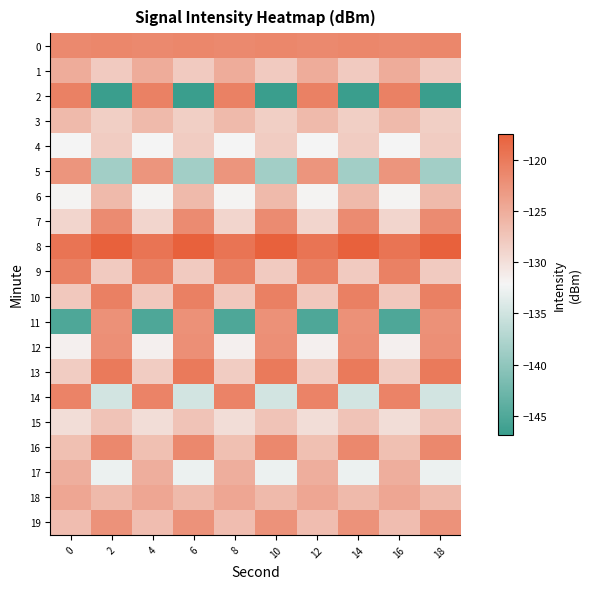

Reading left to right, transcribe all the data shown in this chart.

0: 0=-121.5	2=-121.2	4=-121.5	6=-121.2	8=-121.5	10=-121.2	12=-121.5	14=-121.2	16=-121.5	18=-121.2
1: 0=-125.0	2=-127.9	4=-125.0	6=-127.9	8=-125.0	10=-127.9	12=-125.0	14=-127.9	16=-125.0	18=-127.9
2: 0=-120.8	2=-146.8	4=-120.8	6=-146.8	8=-120.8	10=-146.8	12=-120.8	14=-146.8	16=-120.8	18=-146.8
3: 0=-126.3	2=-128.4	4=-126.3	6=-128.4	8=-126.3	10=-128.4	12=-126.3	14=-128.4	16=-126.3	18=-128.4
4: 0=-132.1	2=-128.2	4=-132.1	6=-128.2	8=-132.1	10=-128.2	12=-132.1	14=-128.2	16=-132.1	18=-128.2
5: 0=-122.7	2=-138.6	4=-122.7	6=-138.6	8=-122.7	10=-138.6	12=-122.7	14=-138.6	16=-122.7	18=-138.6
6: 0=-131.9	2=-126.4	4=-131.9	6=-126.4	8=-131.9	10=-126.4	12=-131.9	14=-126.4	16=-131.9	18=-126.4
7: 0=-129.0	2=-121.7	4=-129.0	6=-121.7	8=-129.0	10=-121.7	12=-129.0	14=-121.7	16=-129.0	18=-121.7
8: 0=-119.5	2=-117.4	4=-119.5	6=-117.4	8=-119.5	10=-117.4	12=-119.5	14=-117.4	16=-119.5	18=-117.4
9: 0=-120.7	2=-128.0	4=-120.7	6=-128.0	8=-120.7	10=-128.0	12=-120.7	14=-128.0	16=-120.7	18=-128.0
10: 0=-127.7	2=-120.6	4=-127.7	6=-120.6	8=-127.7	10=-120.6	12=-127.7	14=-120.6	16=-127.7	18=-120.6
11: 0=-145.1	2=-122.4	4=-145.1	6=-122.4	8=-145.1	10=-122.4	12=-145.1	14=-122.4	16=-145.1	18=-122.4
12: 0=-131.6	2=-122.1	4=-131.6	6=-122.1	8=-131.6	10=-122.1	12=-131.6	14=-122.1	16=-131.6	18=-122.1
13: 0=-128.2	2=-120.0	4=-128.2	6=-120.0	8=-128.2	10=-120.0	12=-128.2	14=-120.0	16=-128.2	18=-120.0
14: 0=-120.9	2=-134.8	4=-120.9	6=-134.8	8=-120.9	10=-134.8	12=-120.9	14=-134.8	16=-120.9	18=-134.8
15: 0=-129.8	2=-127.3	4=-129.8	6=-127.3	8=-129.8	10=-127.3	12=-129.8	14=-127.3	16=-129.8	18=-127.3
16: 0=-126.9	2=-121.4	4=-126.9	6=-121.4	8=-126.9	10=-121.4	12=-126.9	14=-121.4	16=-126.9	18=-121.4
17: 0=-125.2	2=-132.8	4=-125.2	6=-132.8	8=-125.2	10=-132.8	12=-125.2	14=-132.8	16=-125.2	18=-132.8
18: 0=-124.4	2=-126.4	4=-124.4	6=-126.4	8=-124.4	10=-126.4	12=-124.4	14=-126.4	16=-124.4	18=-126.4
19: 0=-126.7	2=-122.4	4=-126.7	6=-122.4	8=-126.7	10=-122.4	12=-126.7	14=-122.4	16=-126.7	18=-122.4